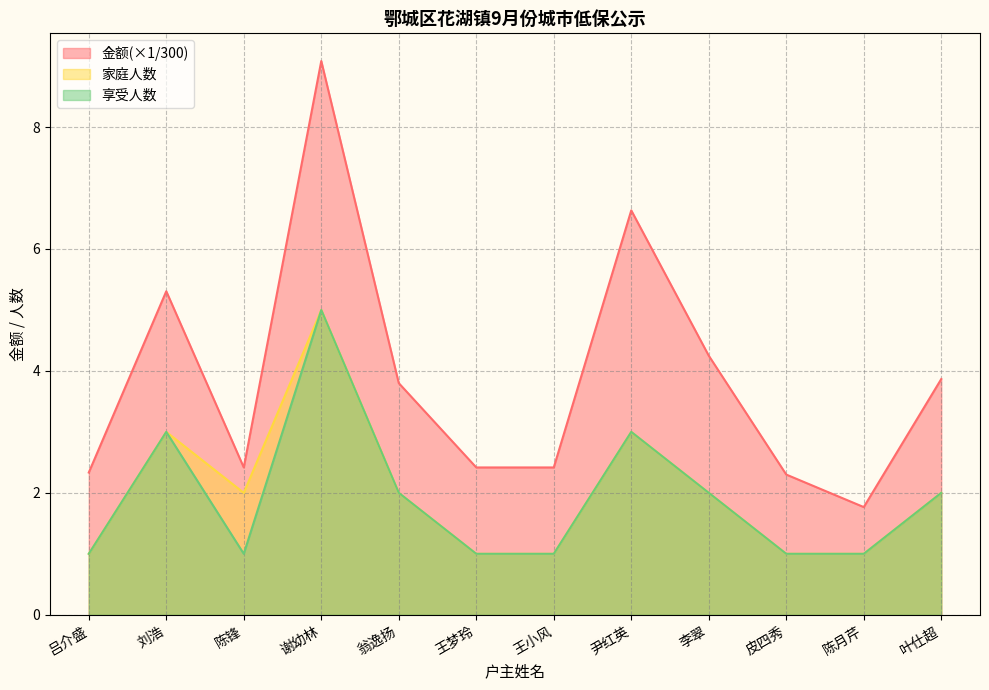

Reading right to left, what are all the values shown in this chart?

金额: 3.9	1.8	2.3	4.2	6.6	2.4	2.4	3.8	9.1	2.4	5.3	2.3
家庭人数: 2.0	1.0	1.0	2.0	3.0	1.0	1.0	2.0	5.0	2.0	3.0	1.0
享受人数: 2.0	1.0	1.0	2.0	3.0	1.0	1.0	2.0	5.0	1.0	3.0	1.0